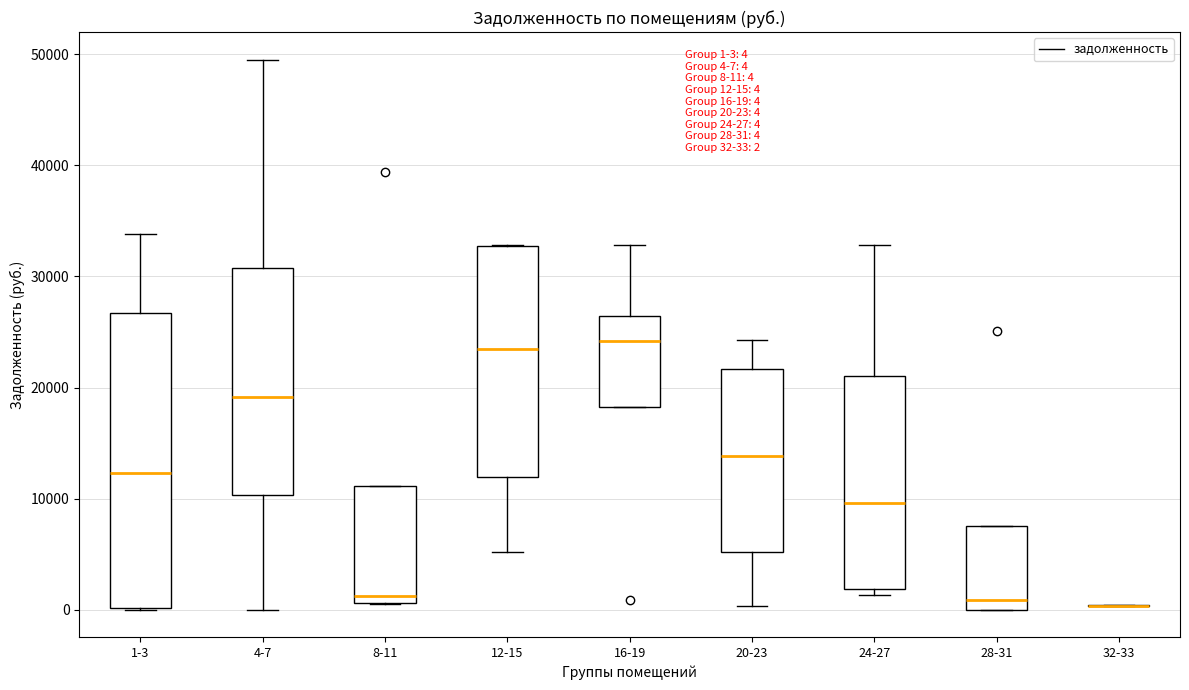

Which box is the tallest, from its lower edge to its upper edge?

1-3